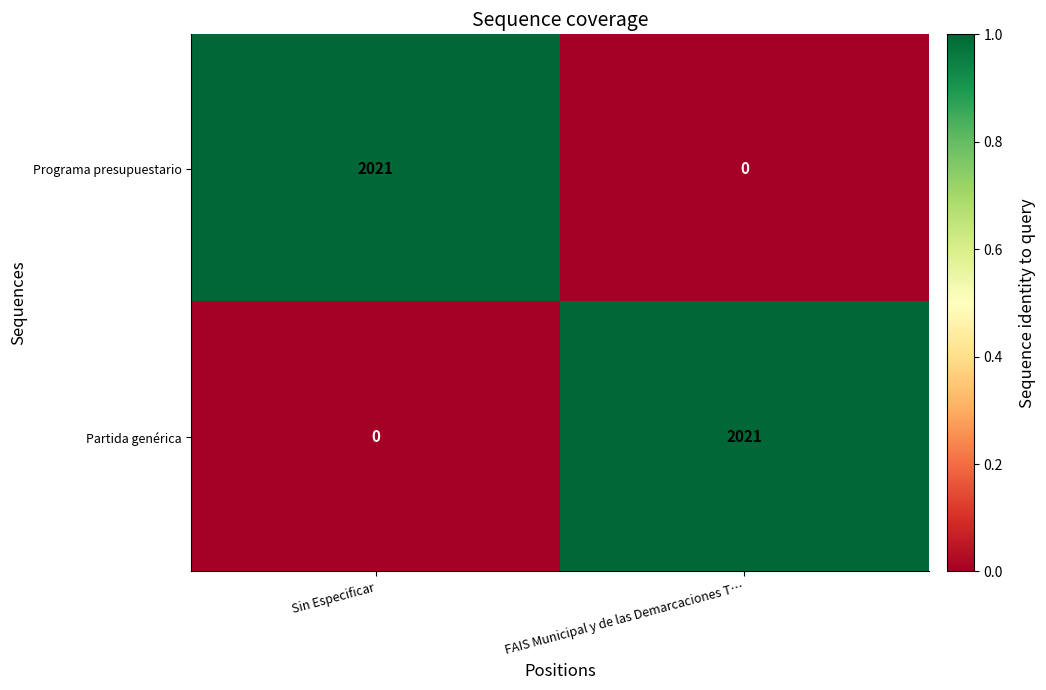

What is the spread (max minus min) of values at Sin Especificar?

2021